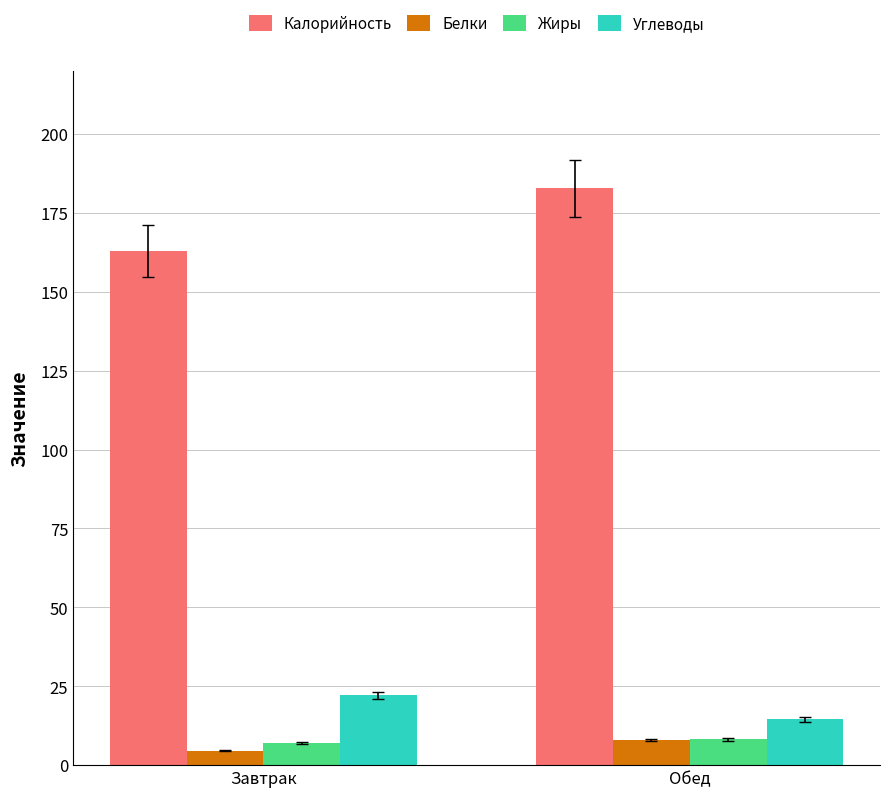

What is the total value across all series at Обед?

213.5